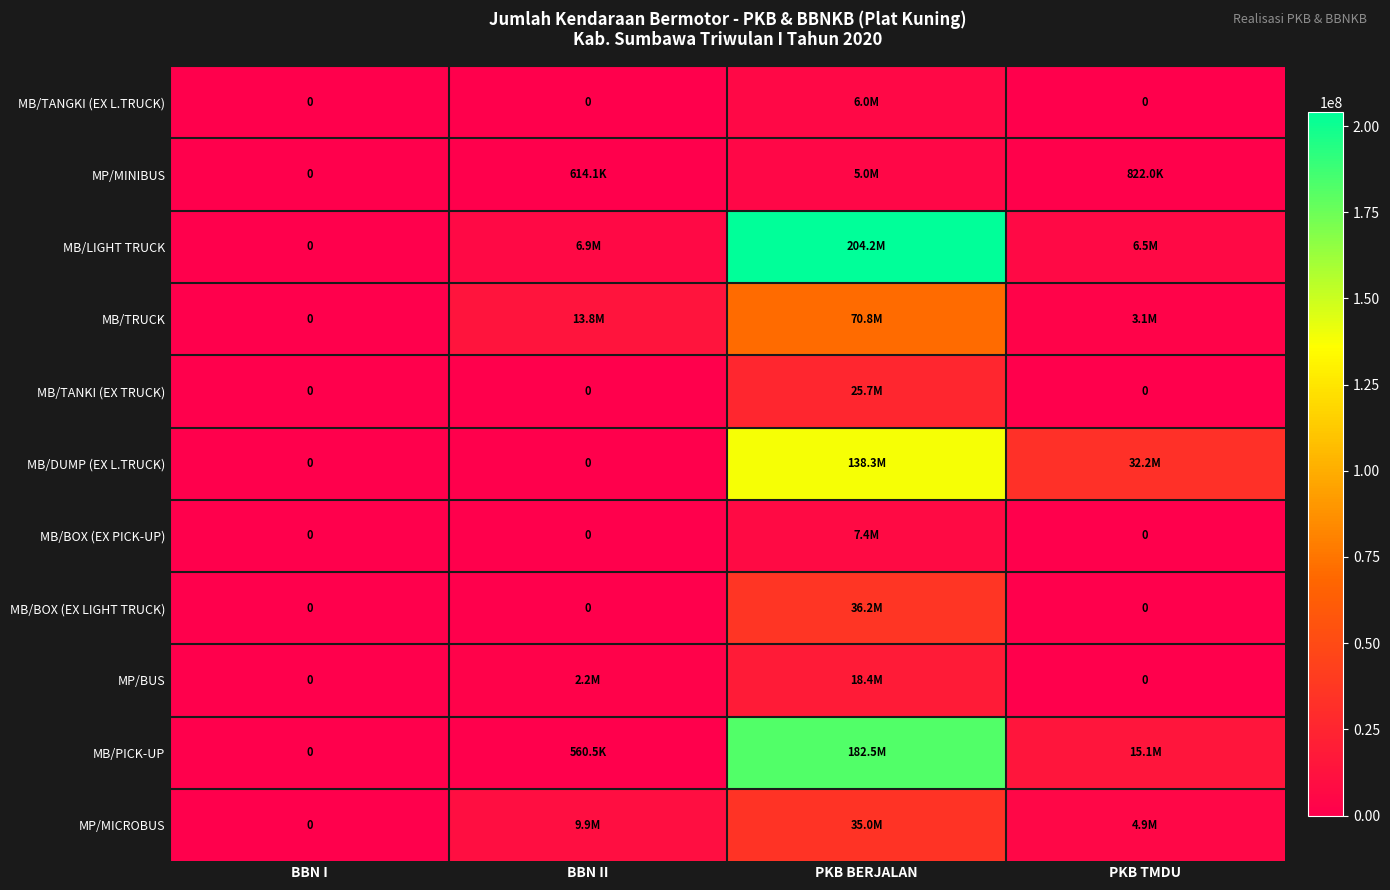

How many values in the MB/BOX (EX PICK-UP) series exceed 0?

1